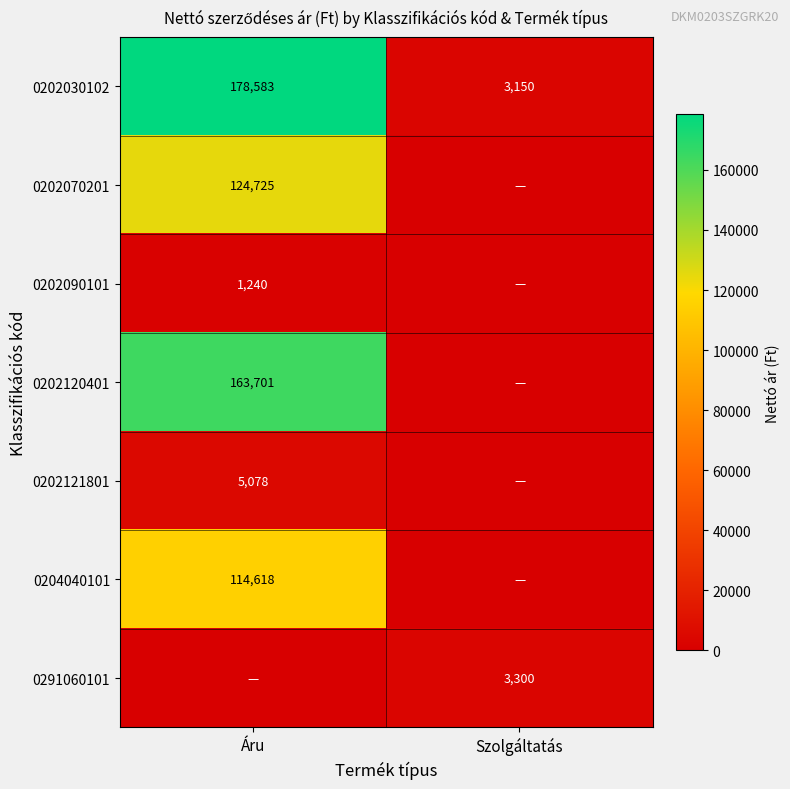

Is it true that 0204040101 equals 114618 at Áru?

True